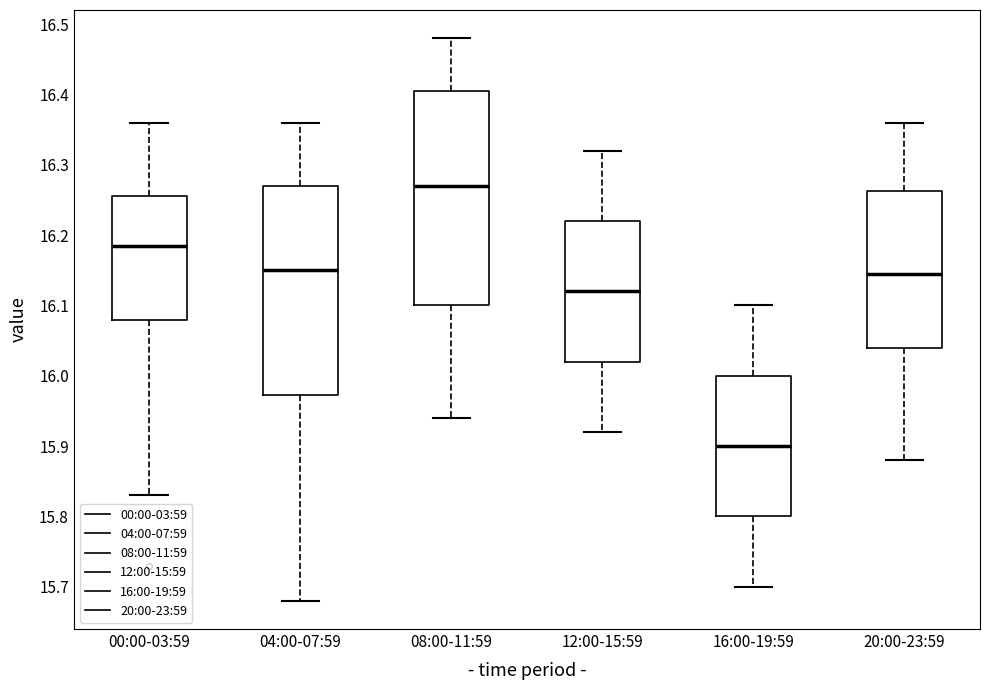

Which box has the lowest median line?

16:00-19:59